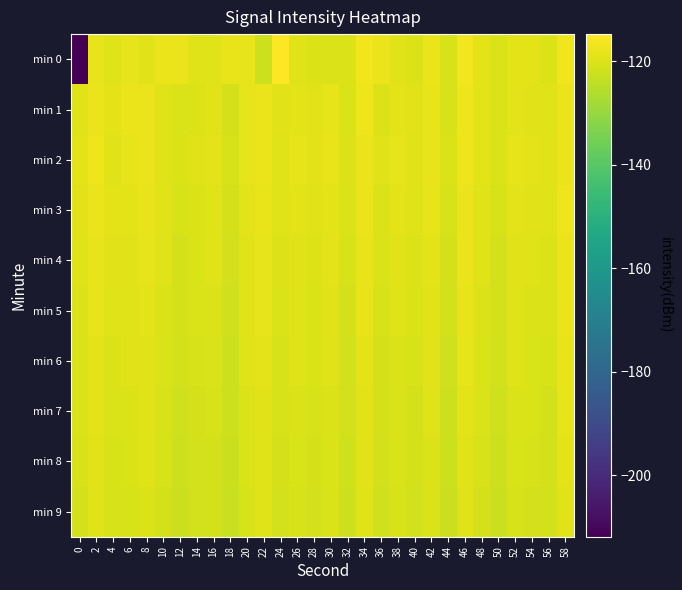

Between 38 and 14, which is larger?

38